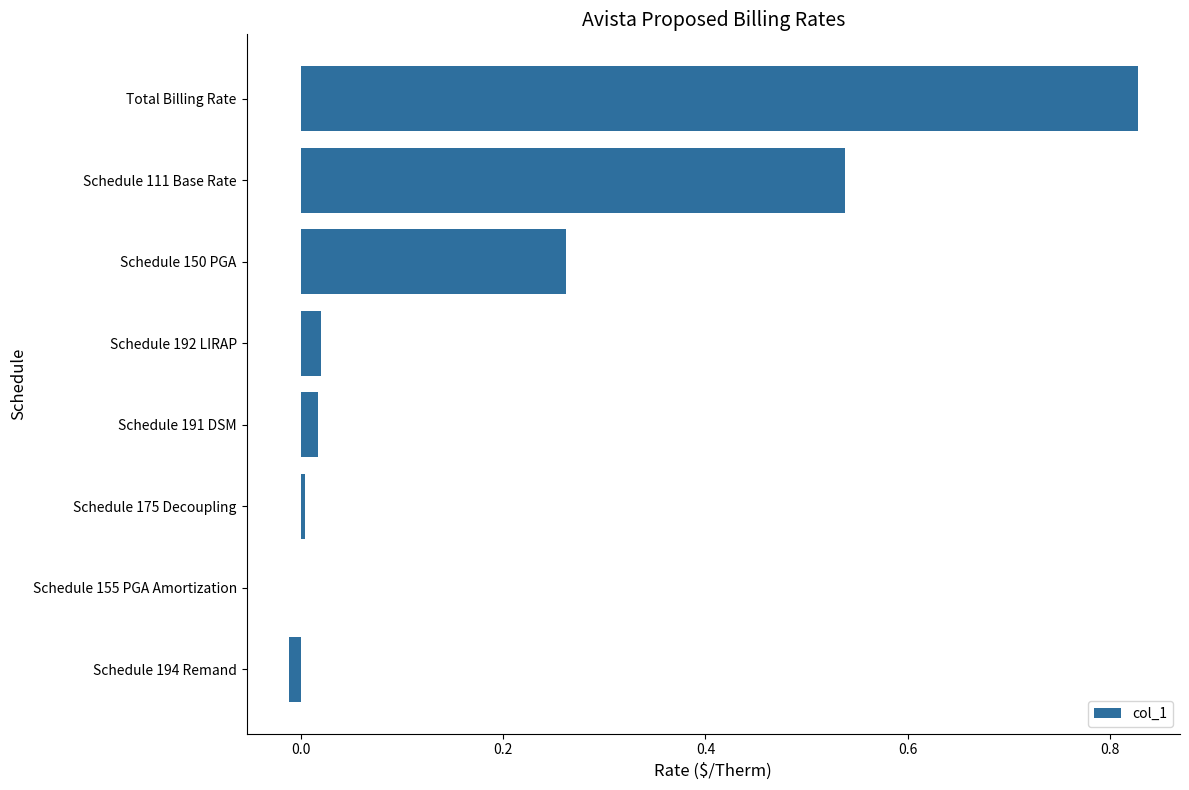

What is the sum of all values?

1.7